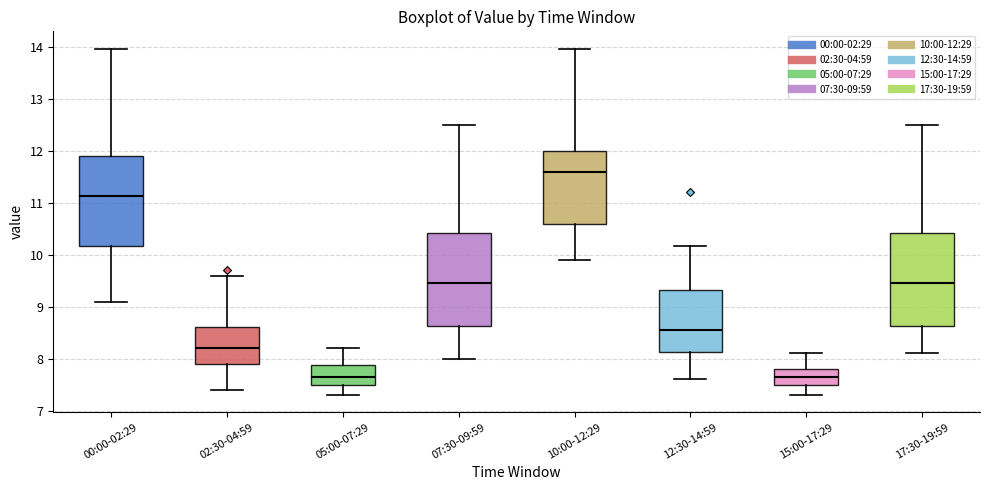

Where is the upper edge of the box for 17:30-19:59 on the y-axis? The values are not printed on the chart, so give them approximately, as read against the axis.

10.4